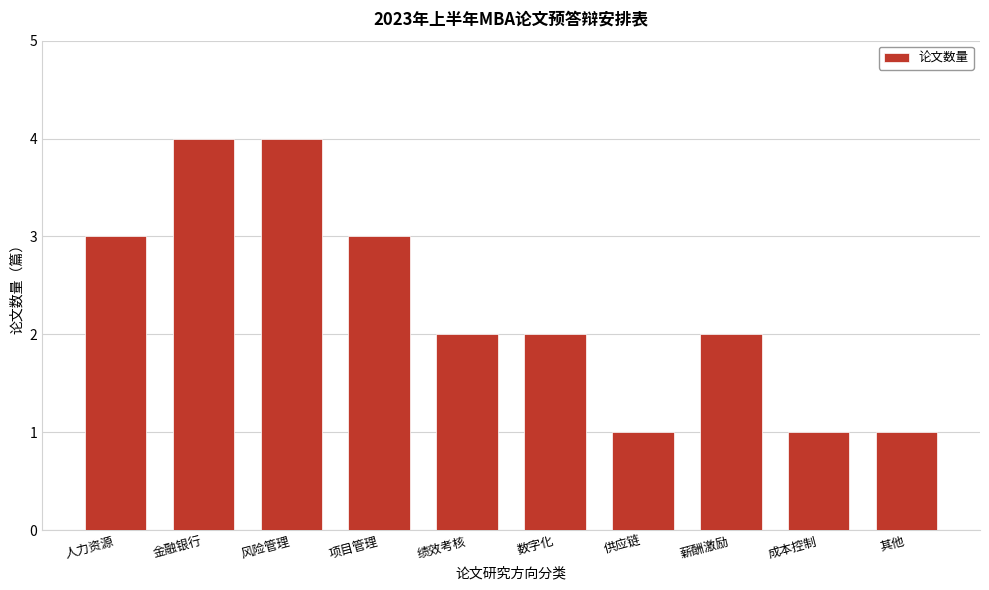

Reading left to right, what are all the values shown in this chart?

3	4	4	3	2	2	1	2	1	1